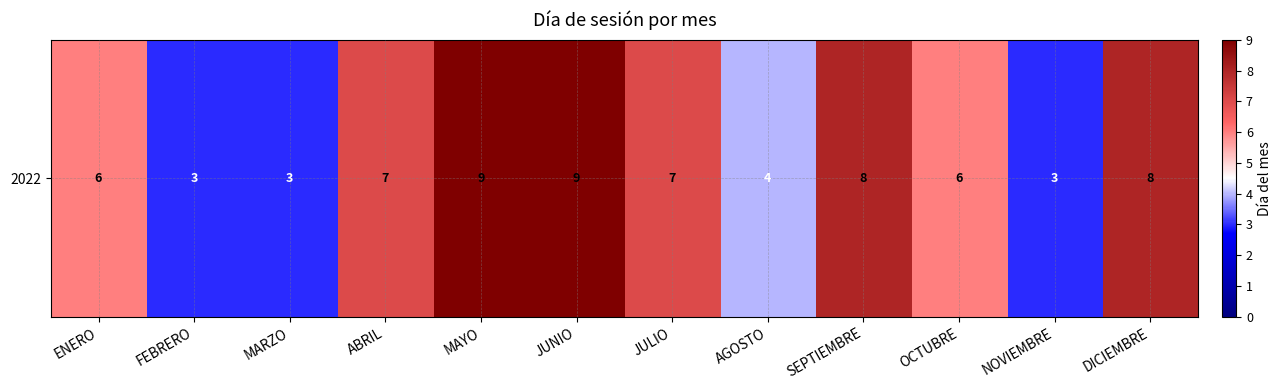

Reading left to right, extract all data points from this chart.

6	3	3	7	9	9	7	4	8	6	3	8